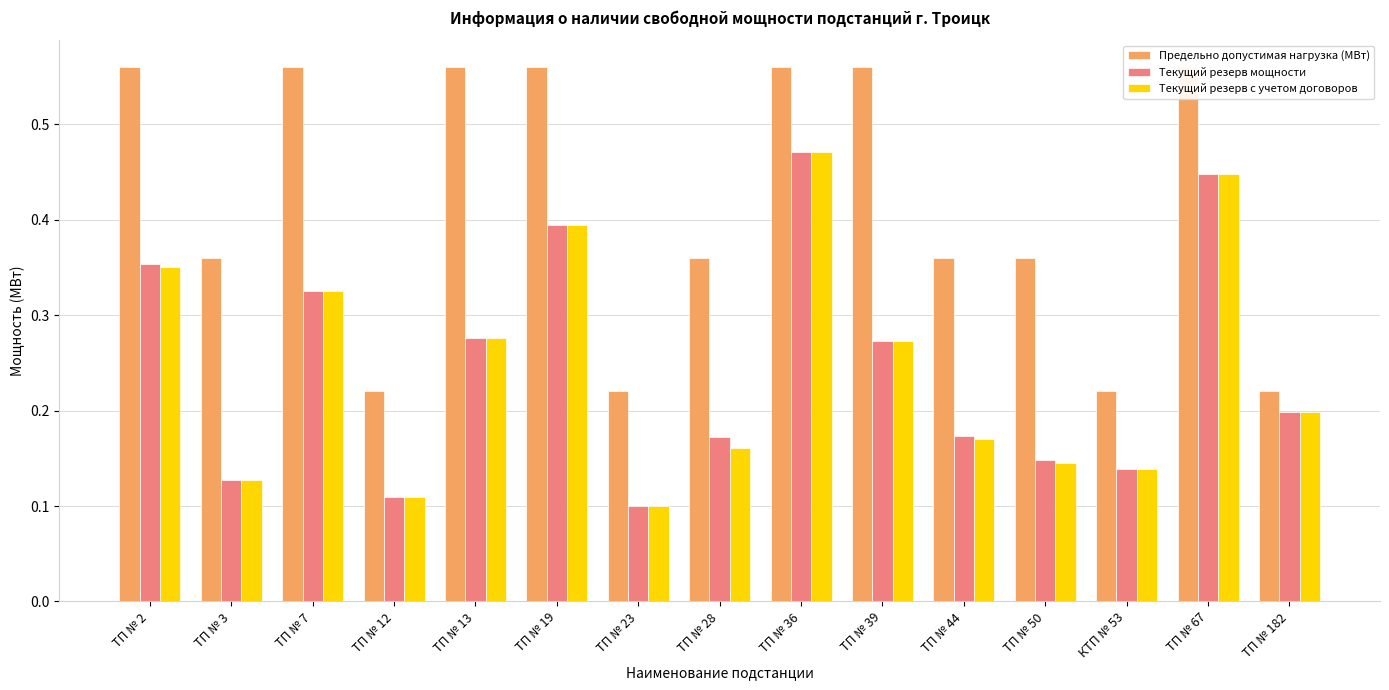

Is it true that Текущий резерв с учетом договоров equals 0.3 at ТП № 67?

False